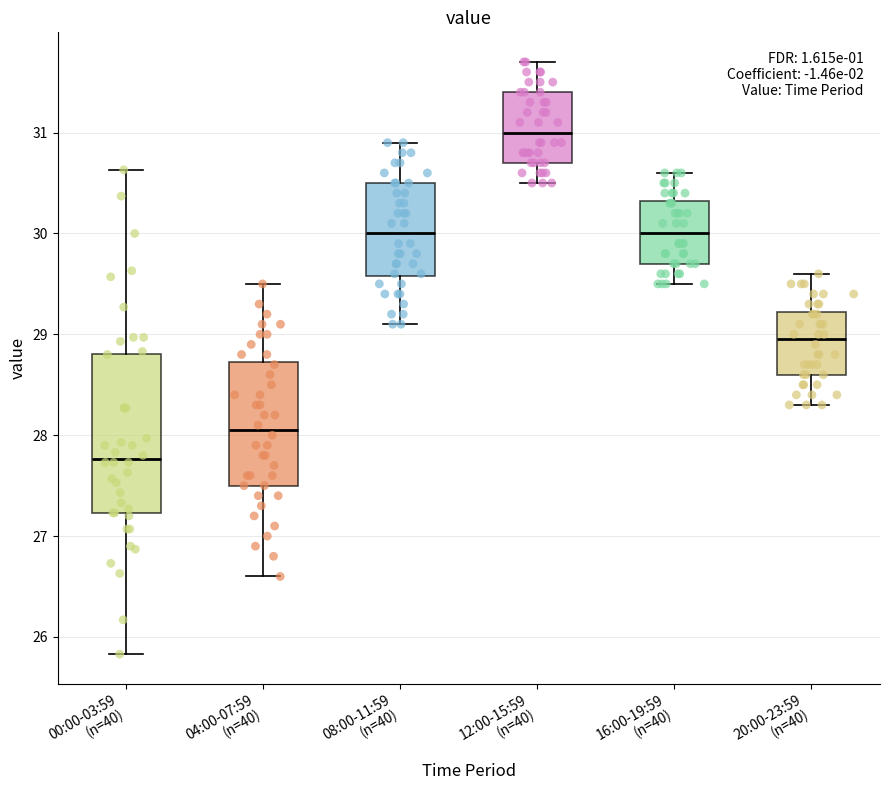

Reading left to right, read every box against the y-axis: the position of its median line, the range the box covers, and the ends of its whiskers. The values are not printed on the chart, so give them approximately, as read against the axis.

00:00-03:59 (n=40): median 27.8, box 27.2 to 28.8, whiskers 25.8 to 30.6
04:00-07:59 (n=40): median 28.1, box 27.5 to 28.7, whiskers 26.6 to 29.5
08:00-11:59 (n=40): median 30.0, box 29.6 to 30.5, whiskers 29.1 to 30.9
12:00-15:59 (n=40): median 31.0, box 30.7 to 31.4, whiskers 30.5 to 31.7
16:00-19:59 (n=40): median 30.0, box 29.7 to 30.3, whiskers 29.5 to 30.6
20:00-23:59 (n=40): median 29.0, box 28.6 to 29.2, whiskers 28.3 to 29.6